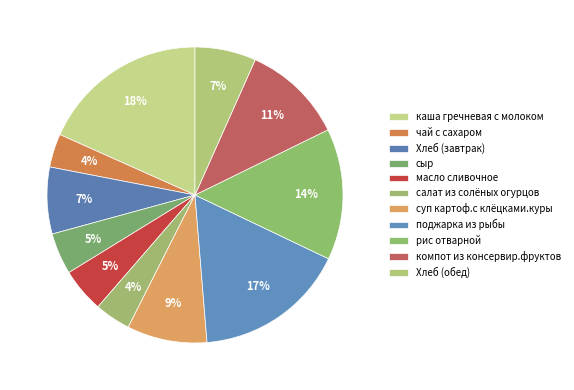

Count the number of slices in the pie.

11